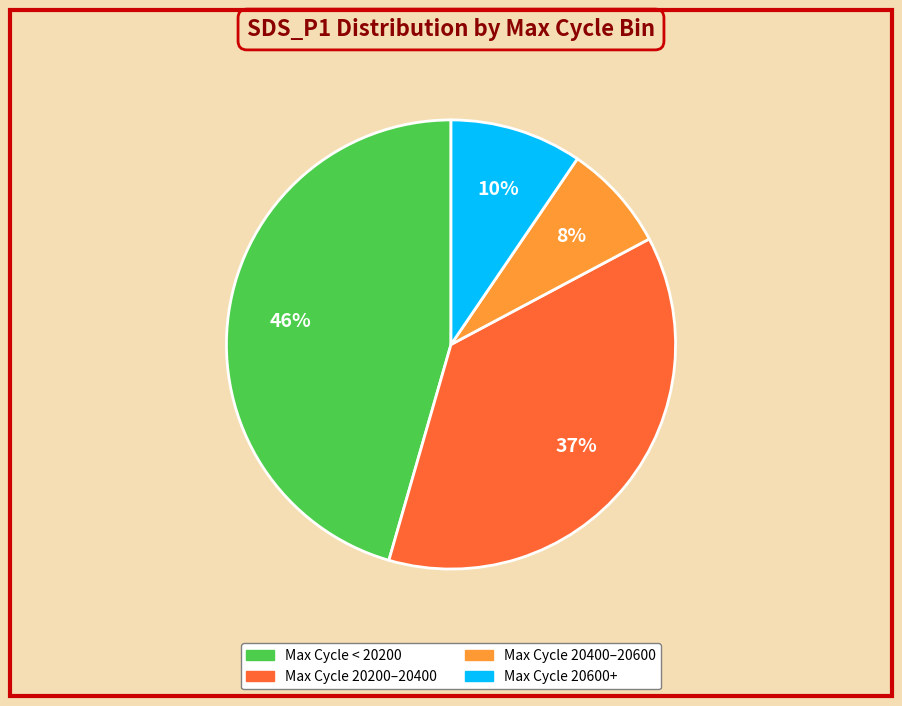

Is there any slice that represents more than half of the pie?

No